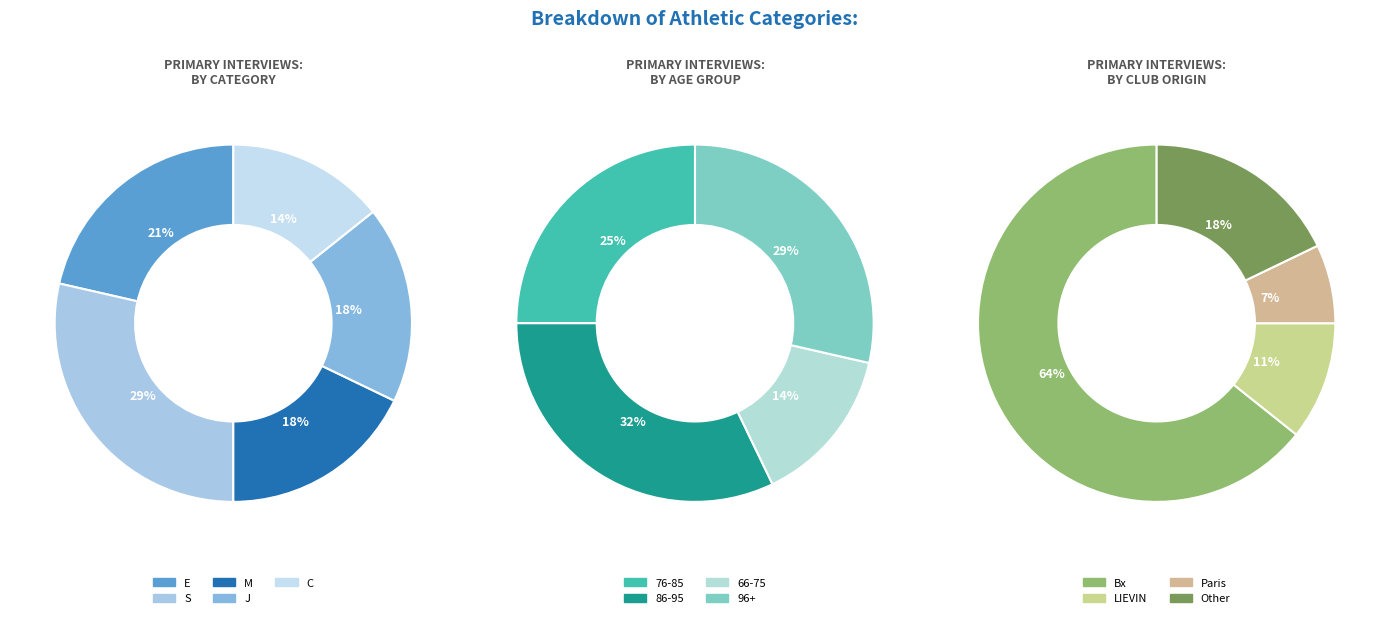

What is the total percentage of C and J?

32.1%